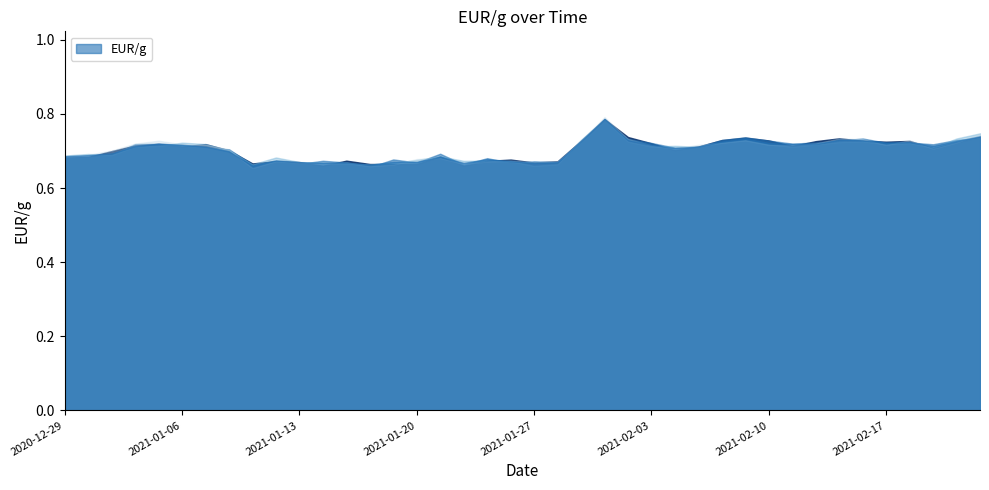

At which category does the chart reach its peak across all series?

2021-02-01